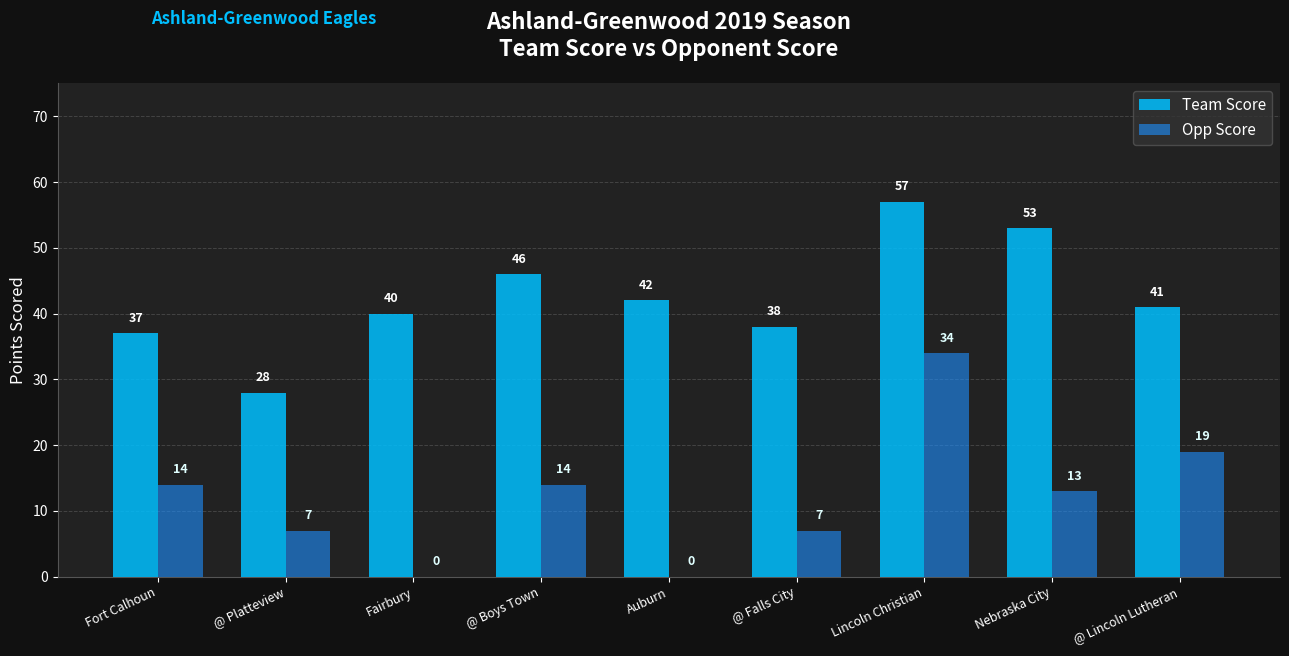

What is the sum of the Team Score values at @ Lincoln Lutheran and Fairbury?

81